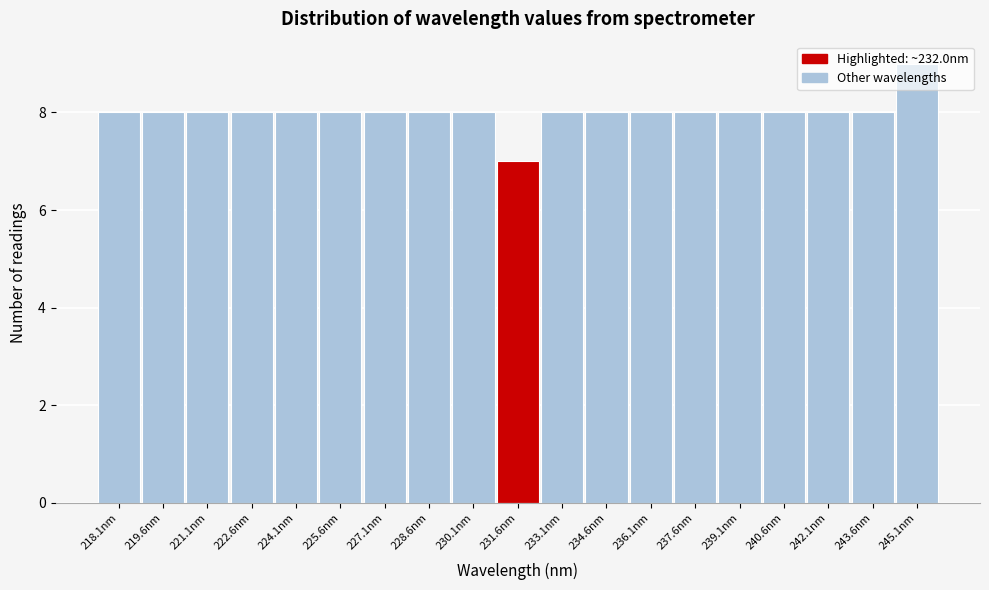

The value at 218.1nm is 14. True or false?

False